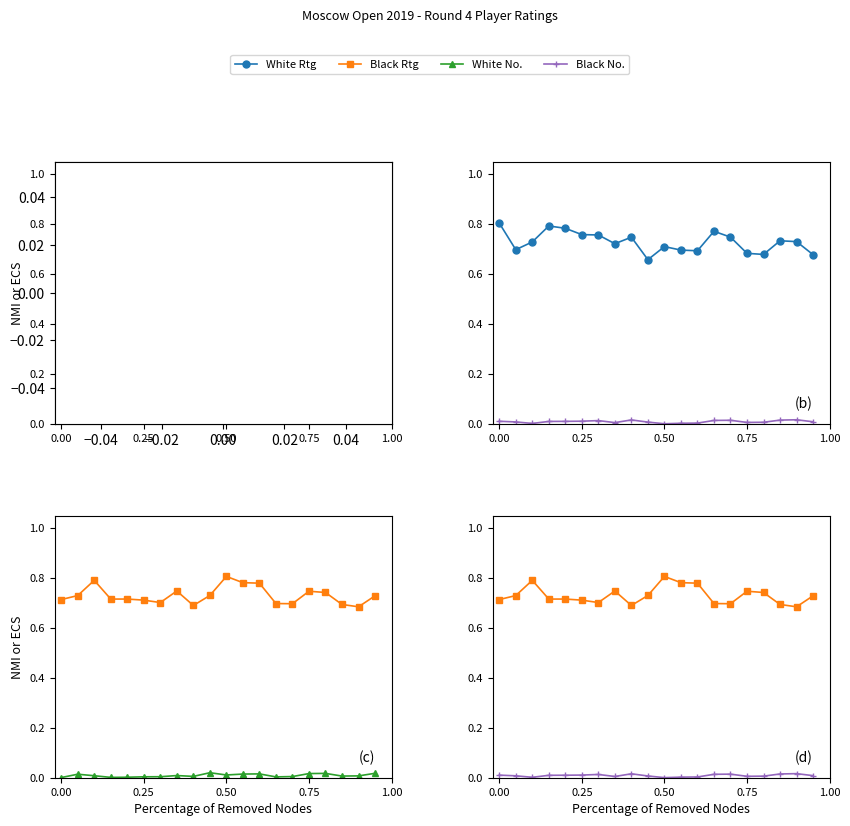

How many interior local valleys does the Black Rtg series have?

4